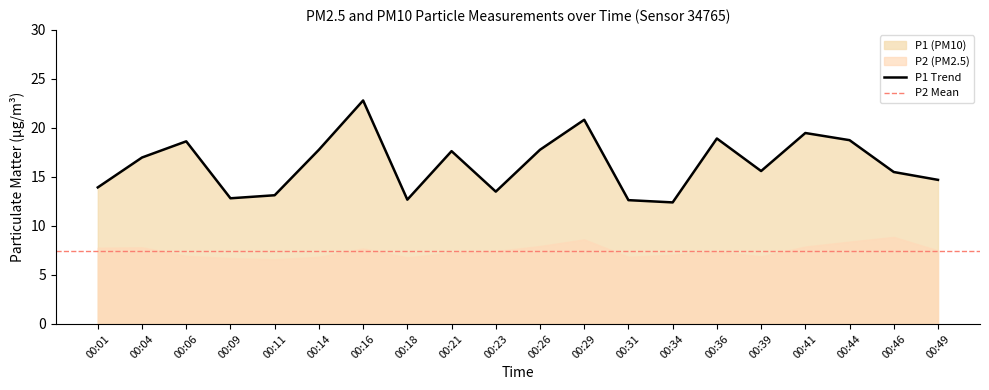

What is the difference between the second highest and second lowest values?

8.2